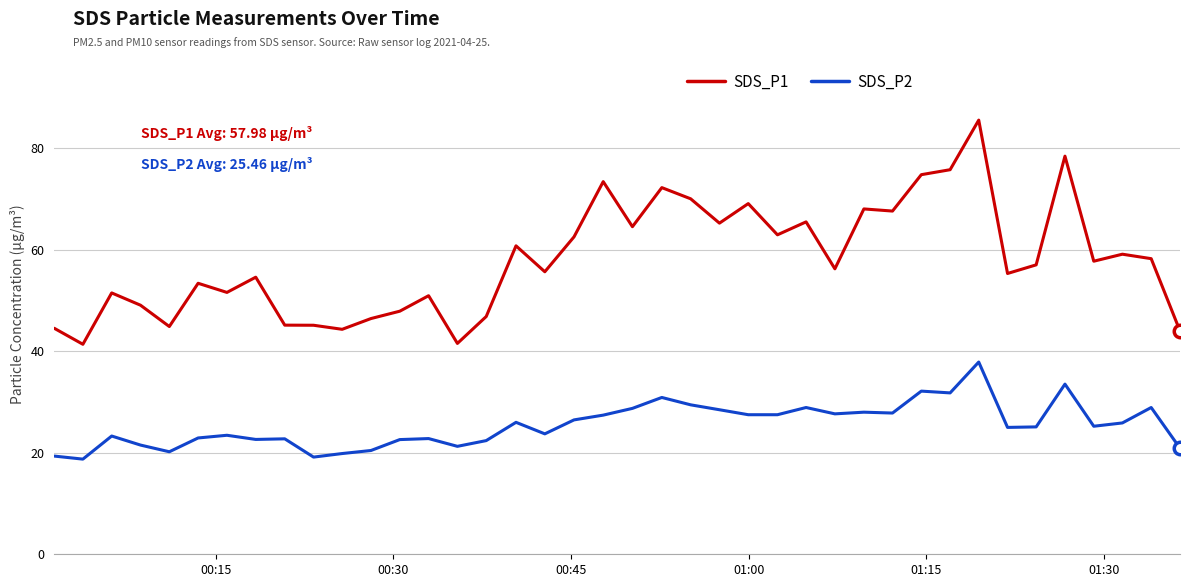

What is the difference between the maximum and minimum values in the SDS_P2 series?

19.1